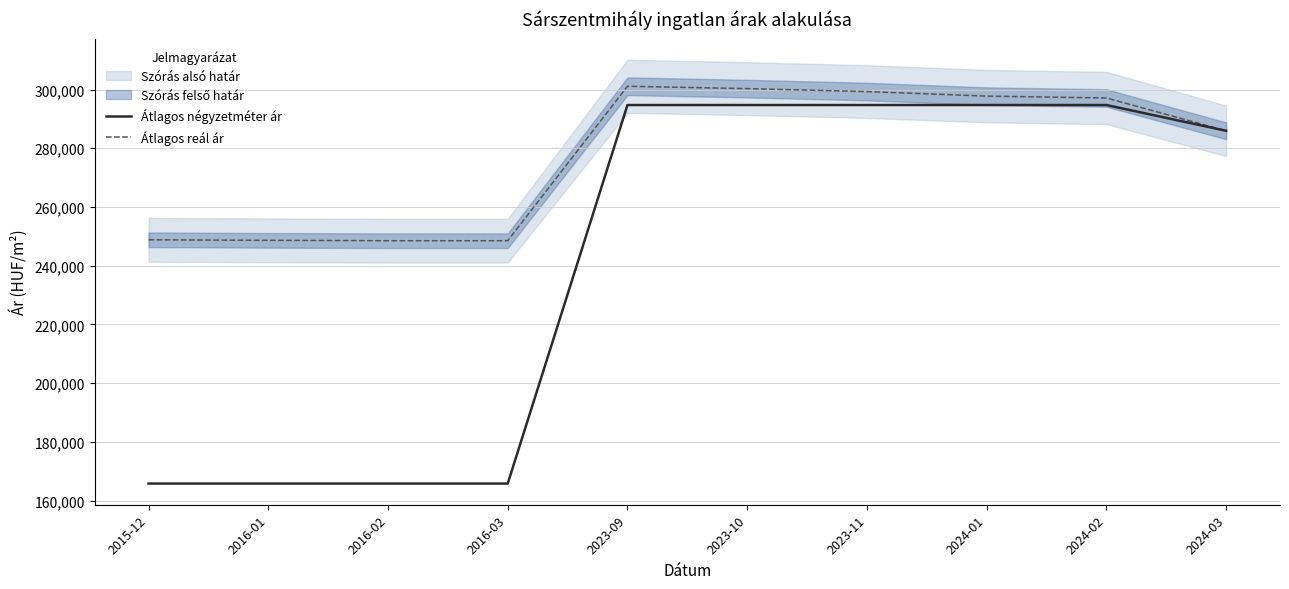

At which category is the sum across all series the highest?

2023-09